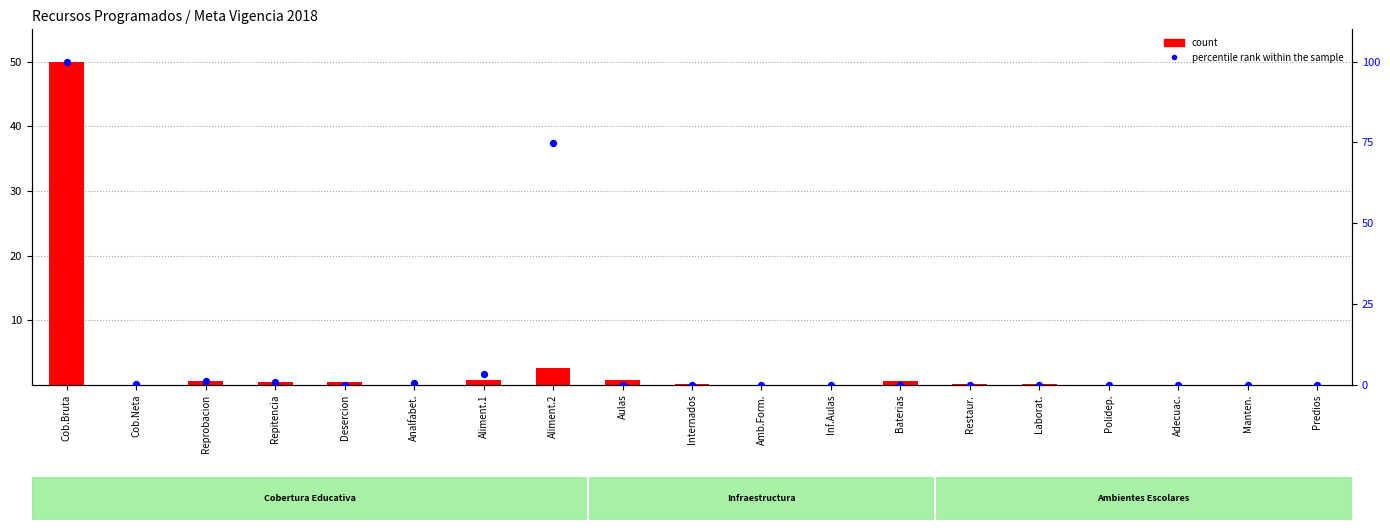

Which series reaches the minimum Y coordinate?

percentile rank within the sample